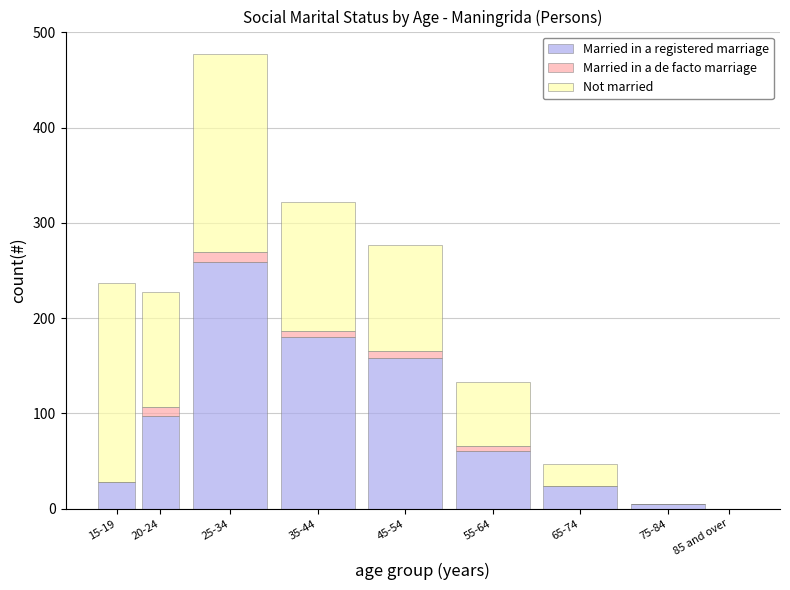

Reading right to left, what are the values for Married in a registered marriage?

85 and over=0	75-84=5	65-74=24	55-64=61	45-54=158	35-44=180	25-34=259	20-24=97	15-19=28